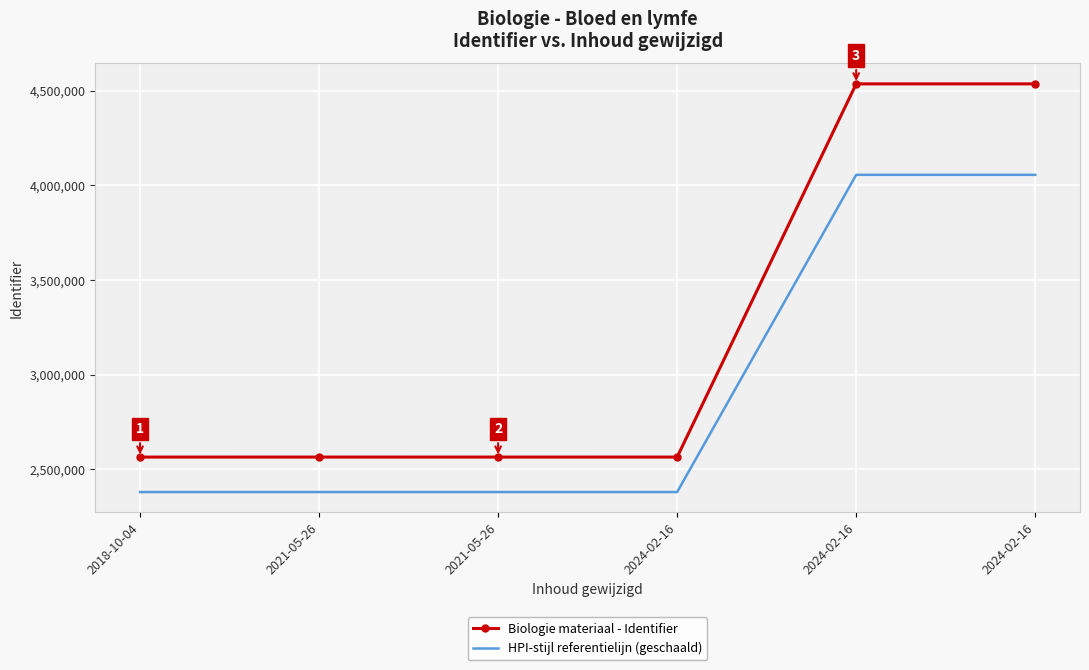

What are all the series names shown in the legend?

Biologie materiaal - Identifier, HPI-stijl referentielijn (geschaald)